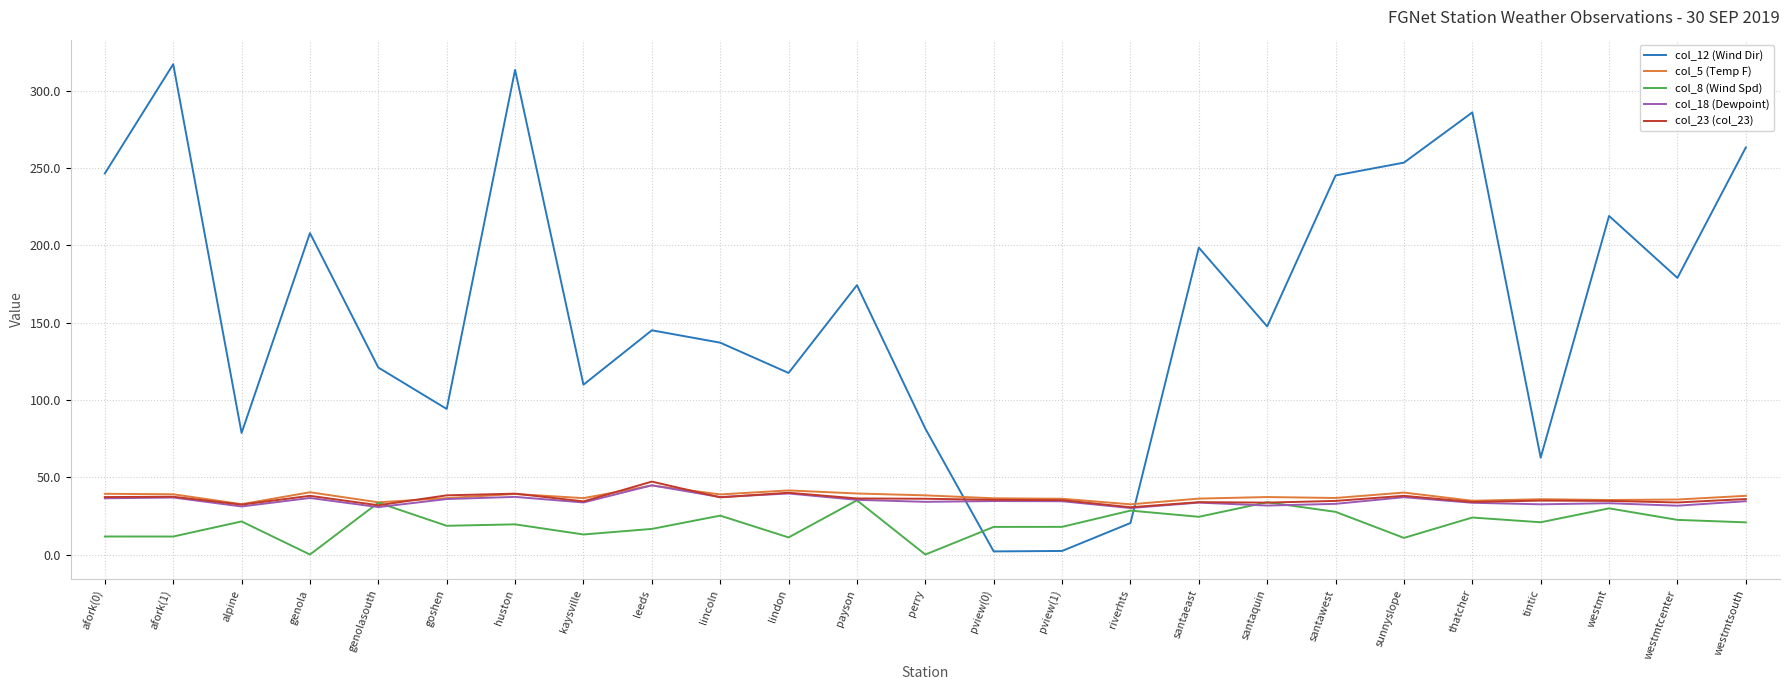

What is the greatest value displayed?

317.3